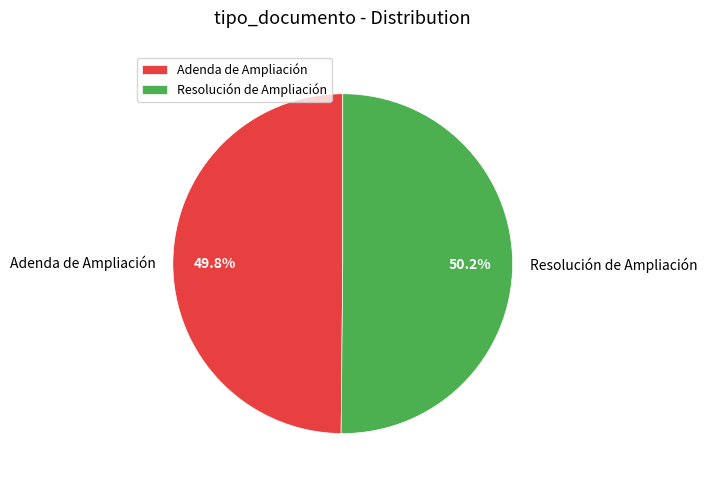

Is there any slice that represents more than half of the pie?

Yes